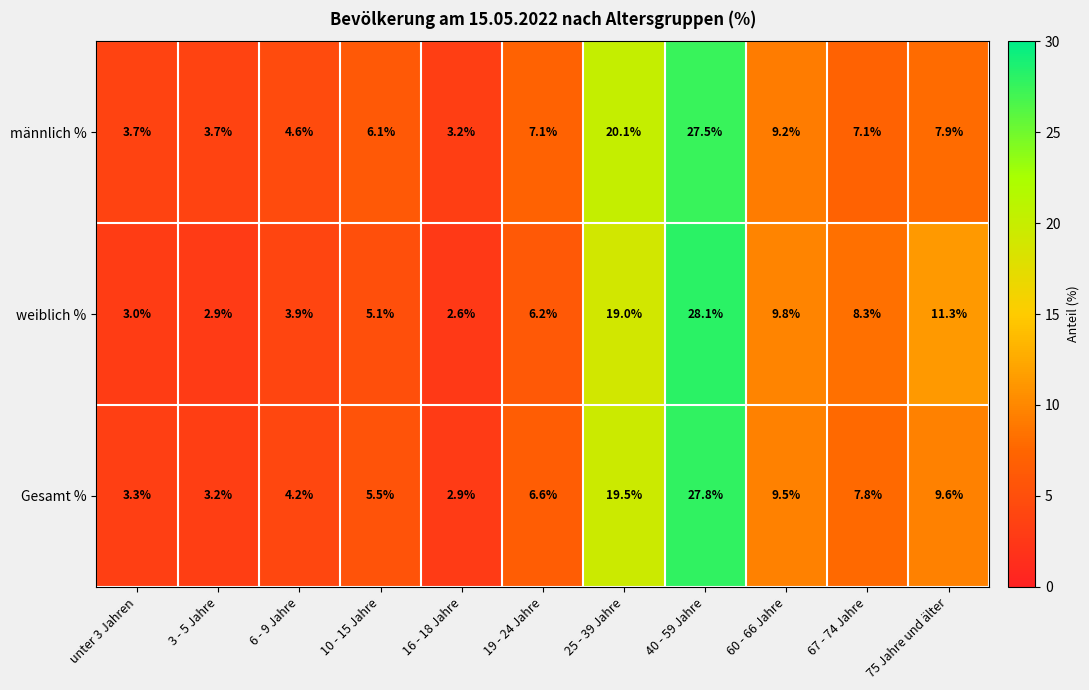

The weiblich % series shows 6.2 at 19 - 24 Jahre. True or false?

True